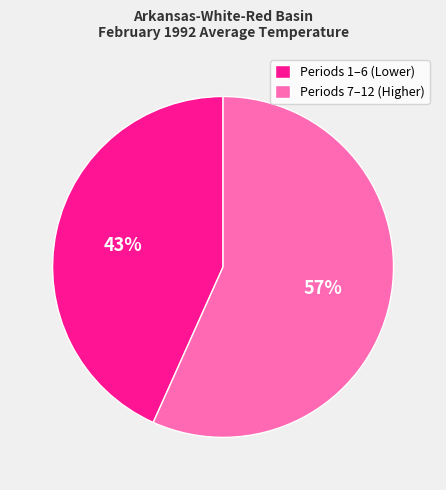

Combined, do Periods 7–12 (Higher) and Periods 1–6 (Lower) account for over 50%?

Yes